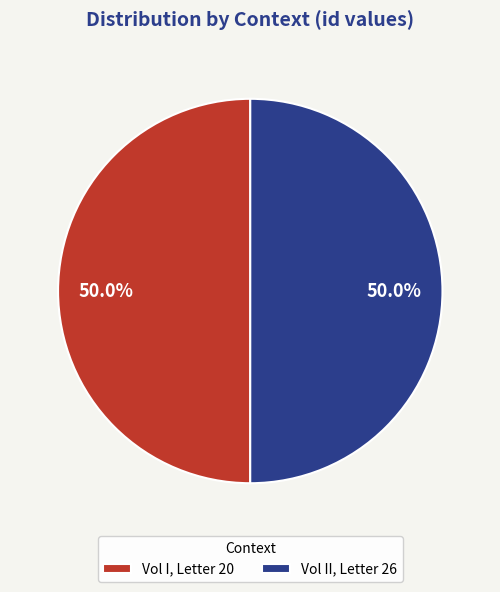

How much of the chart is everything except Vol II, Letter 26?

50.0%